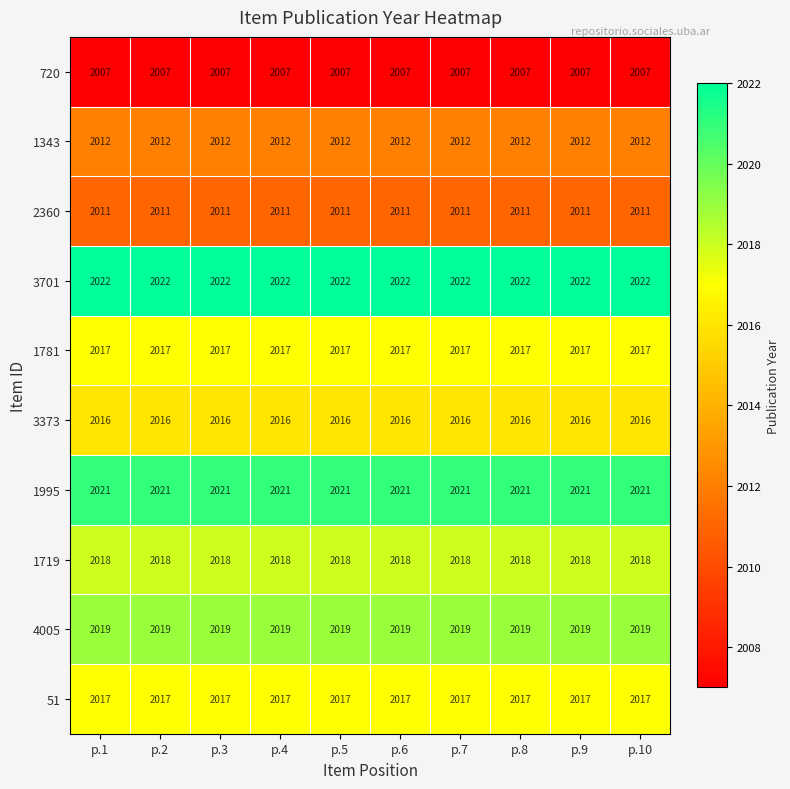

True or false: 3701 has a value of 2022 at p.2.

True